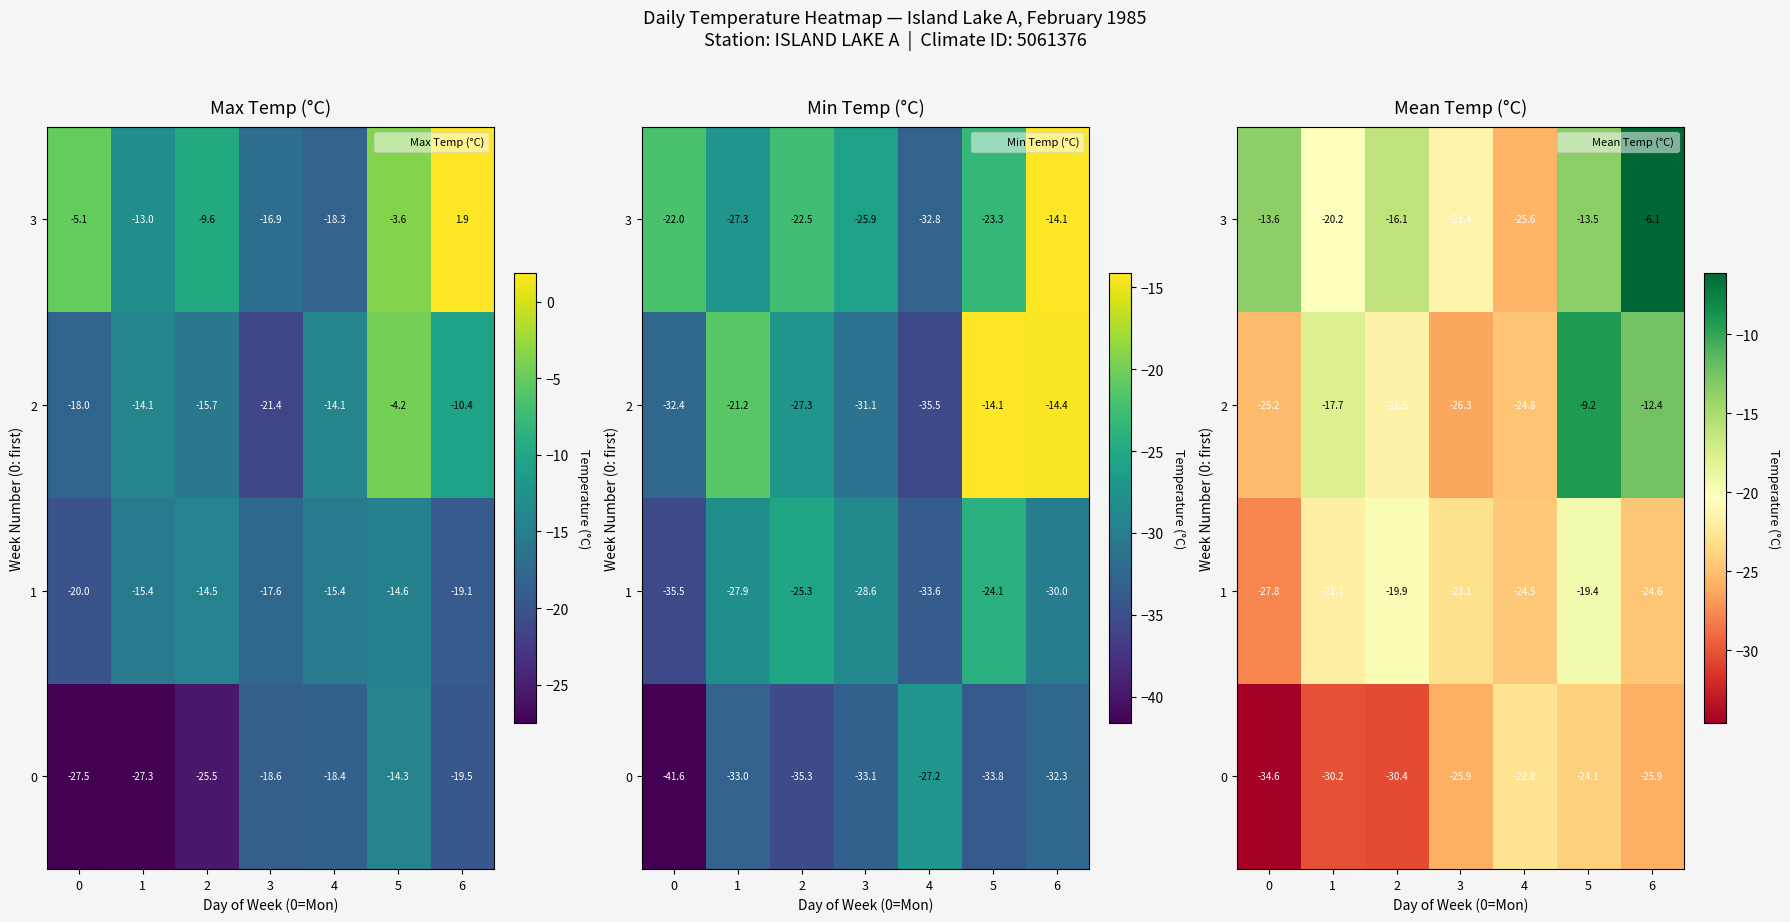

Which category has the lowest value in the 3 series?

4